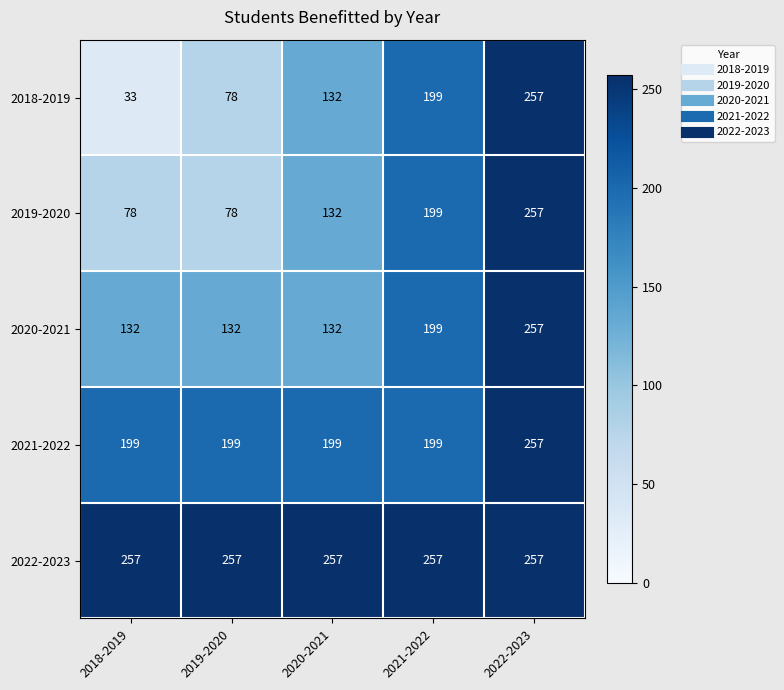

Reading left to right, extract all data points from this chart.

2018-2019: 2018-2019=33	2019-2020=78	2020-2021=132	2021-2022=199	2022-2023=257
2019-2020: 2018-2019=78	2019-2020=78	2020-2021=132	2021-2022=199	2022-2023=257
2020-2021: 2018-2019=132	2019-2020=132	2020-2021=132	2021-2022=199	2022-2023=257
2021-2022: 2018-2019=199	2019-2020=199	2020-2021=199	2021-2022=199	2022-2023=257
2022-2023: 2018-2019=257	2019-2020=257	2020-2021=257	2021-2022=257	2022-2023=257